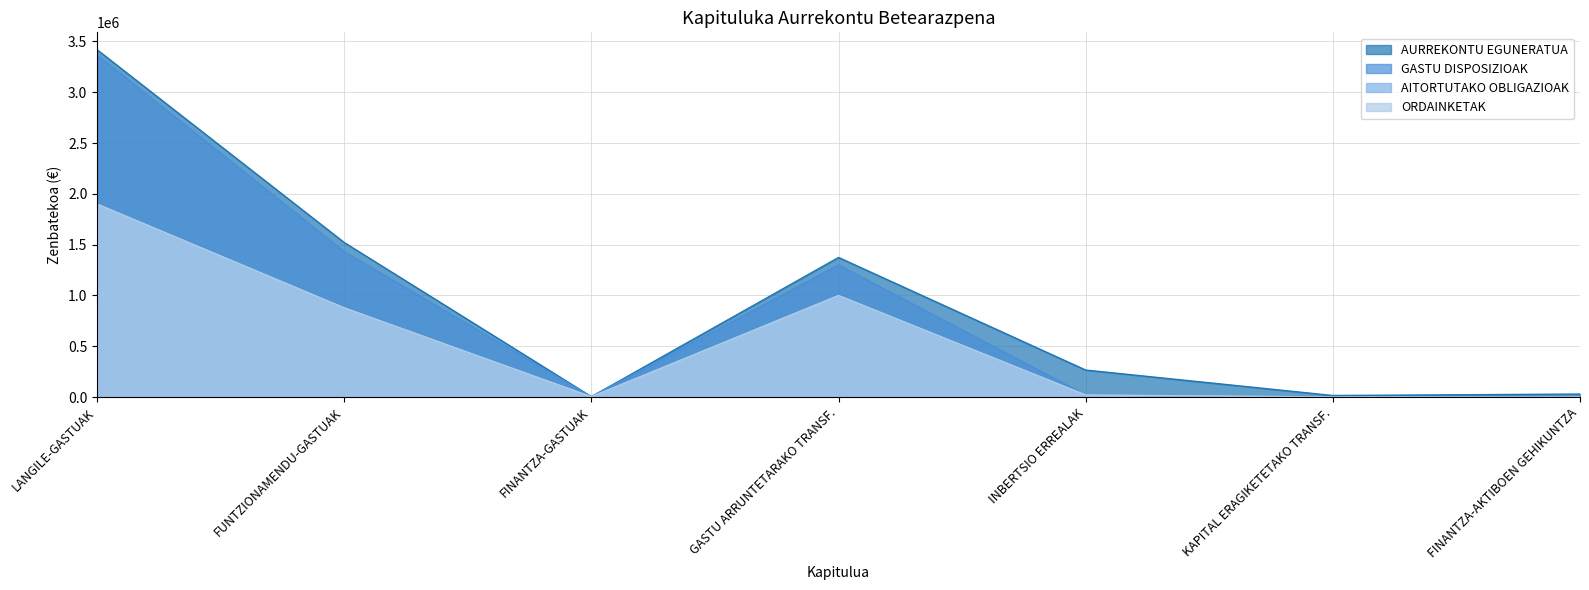

Reading left to right, extract all data points from this chart.

AURREKONTU EGUNERATUA: 3418789	1521415	4300	1374188	266109	15699	30000
GASTU DISPOSIZIOAK: 3366844	1432271	3208	1300989	20647	1333	0
AITORTUTAKO OBLIGAZIOAK: 1899431	878012	3208	999477	20647	1333	0
ORDAINKETAK: 1899431	878012	3208	999477	20647	1333	0